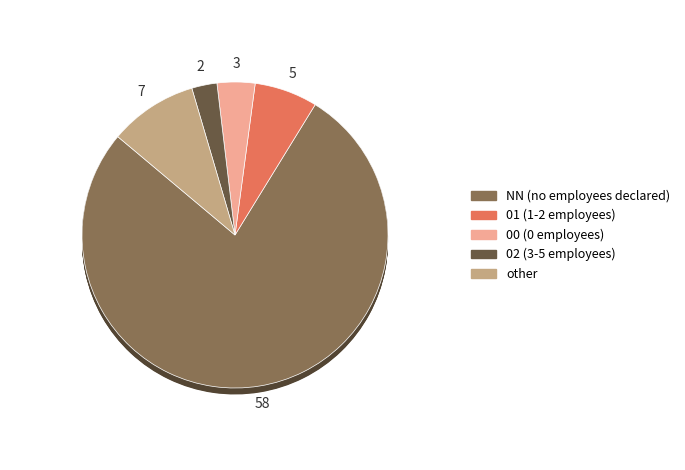

Does NN represent more than half of the total?

Yes